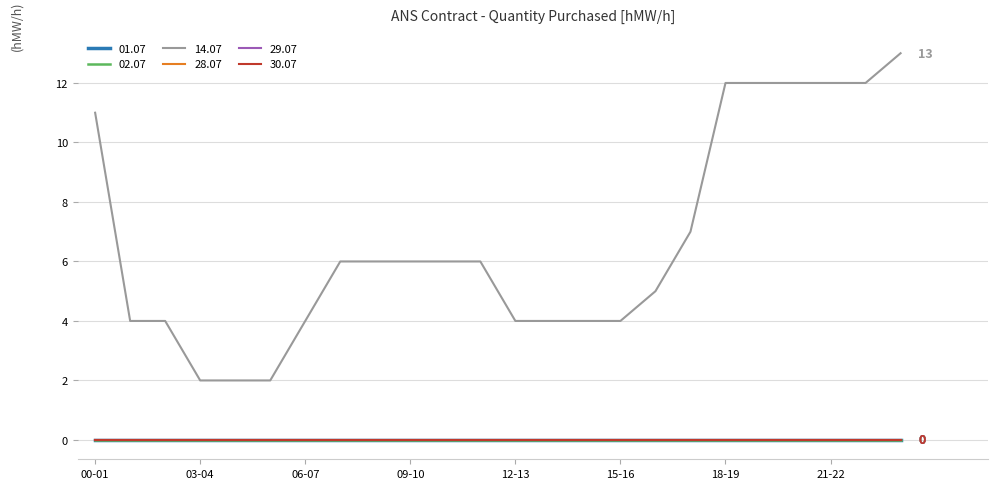

Does the chart display data point markers on the line(s)?

No